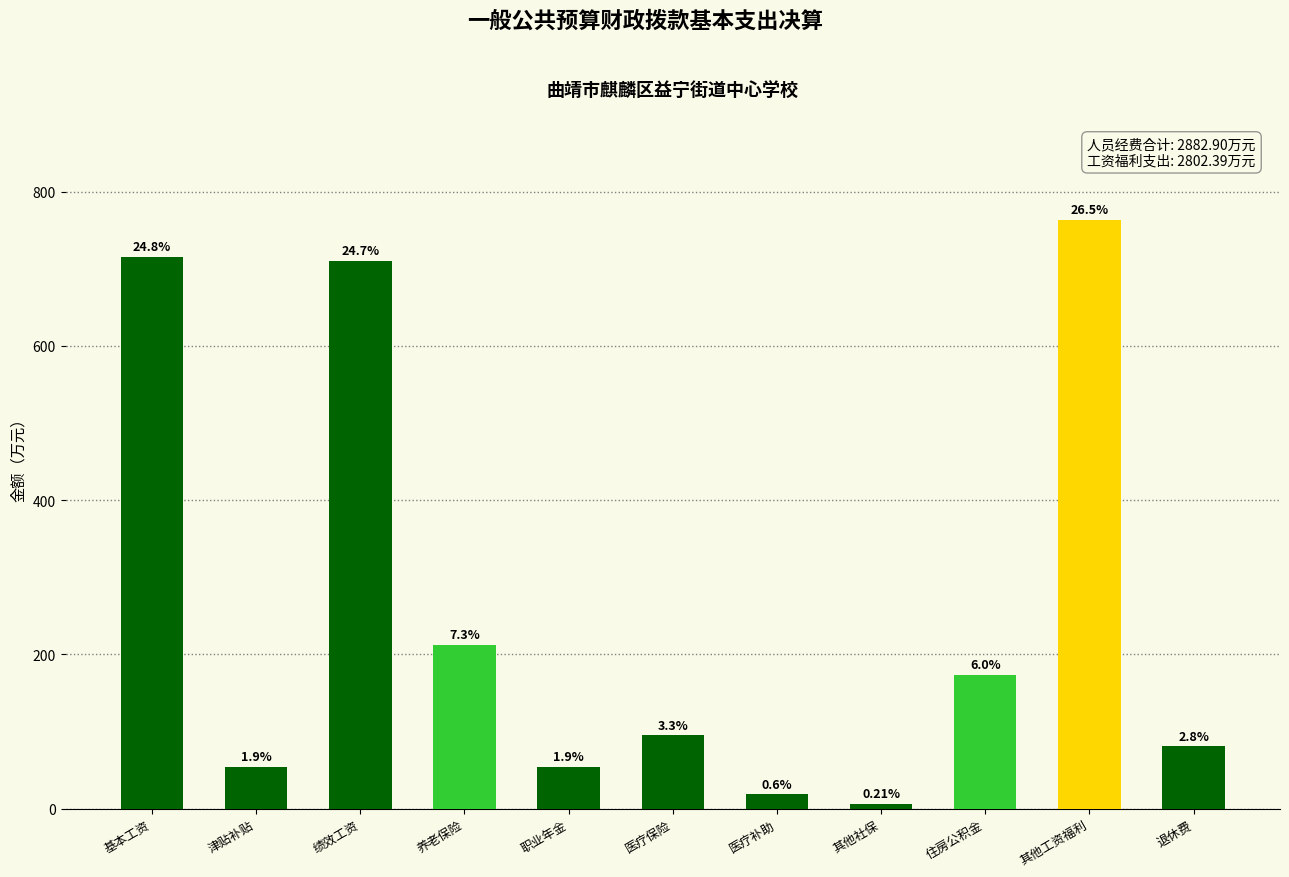

Reading left to right, list all the values displayed in this chart.

715.7	54.3	710.7	211.7	53.7	94.9	18.3	6.1	173.5	763.6	80.5